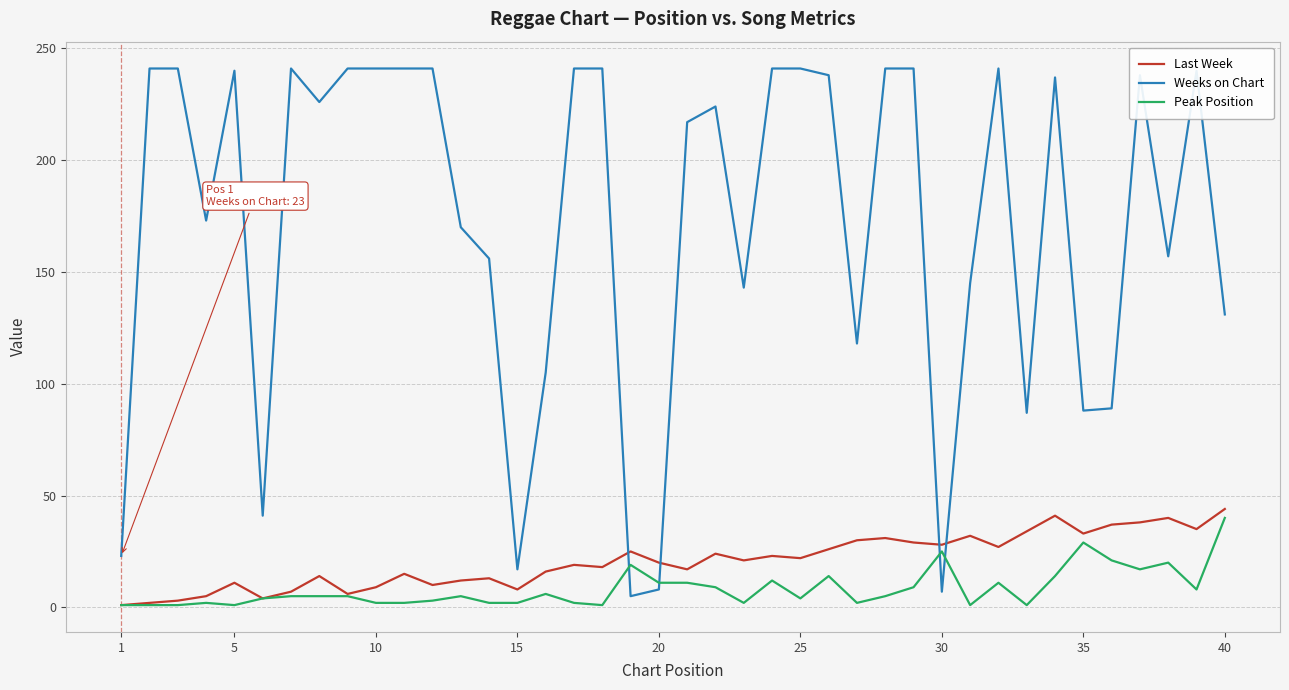

Which series has the largest total across all categories?

Weeks on Chart